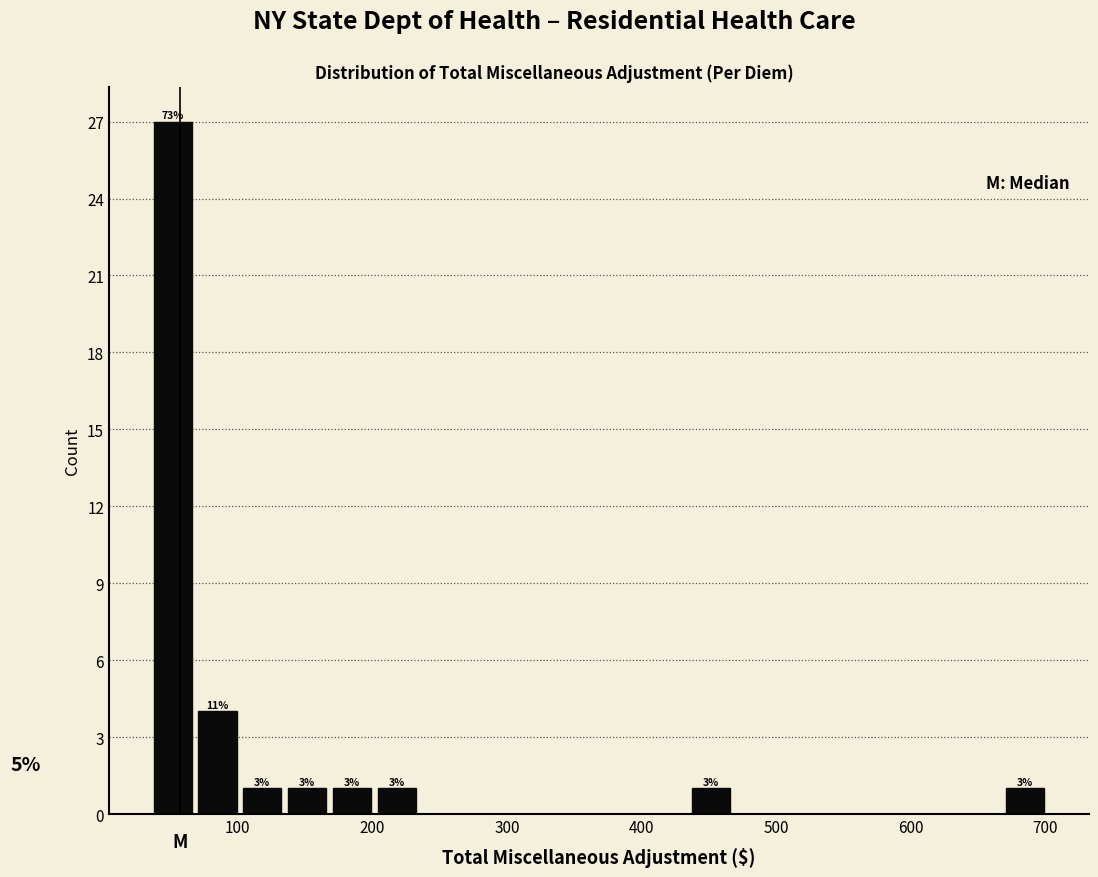

Read against the x-axis, roughly where is the centre of the tallest bar?

50